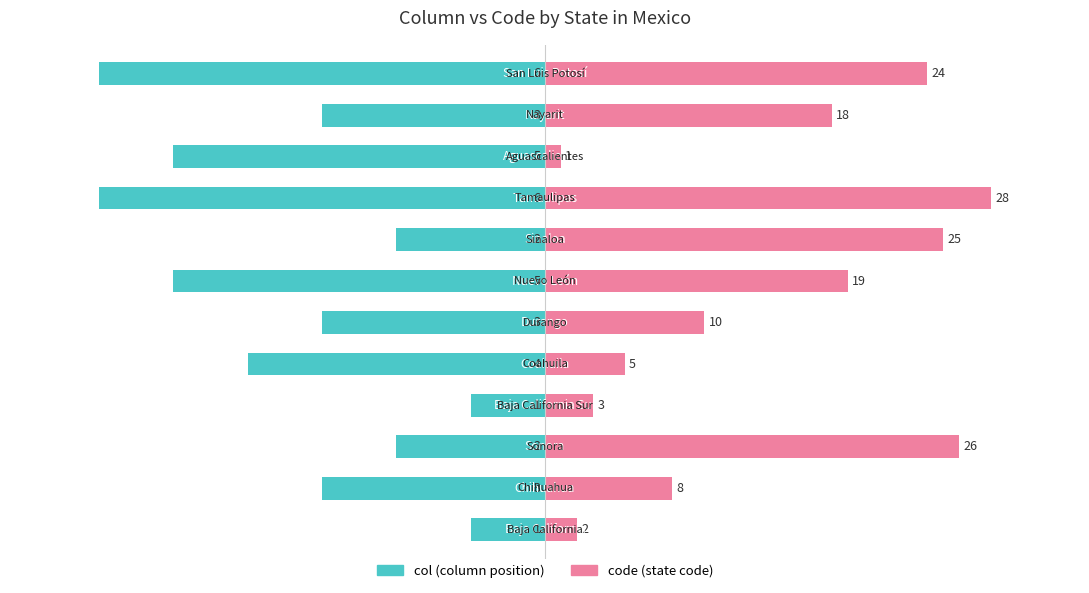

How many values in the col series exceed -50?

4